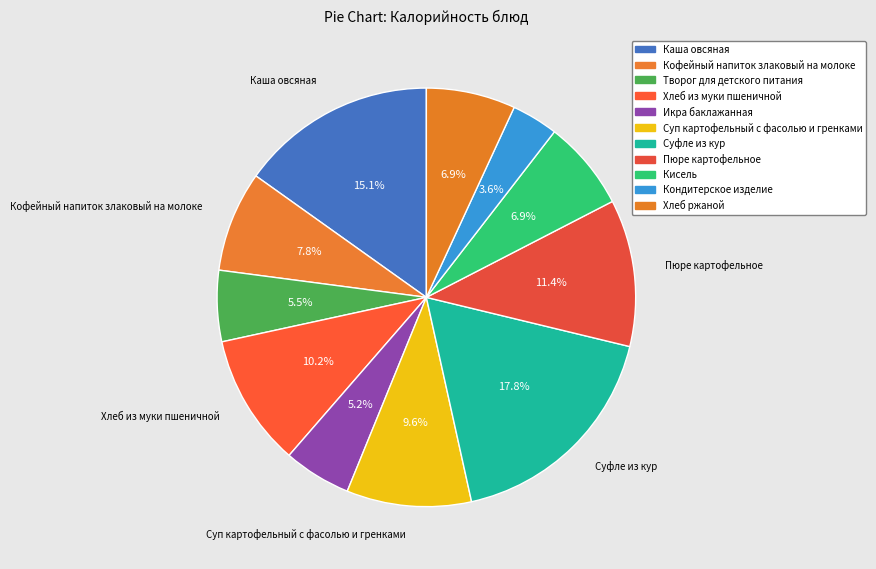

Combined, do Кондитерское изделие and Кисель account for over 50%?

No